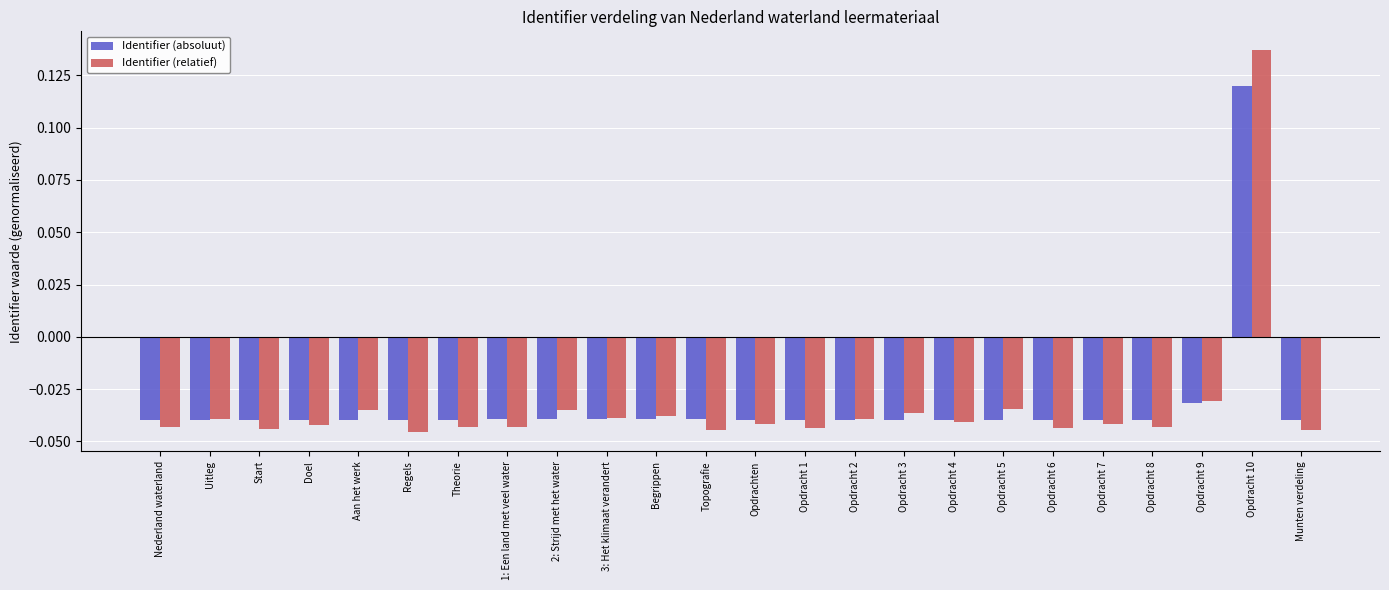

What is the sum of all Identifier (absoluut) values?

-0.8